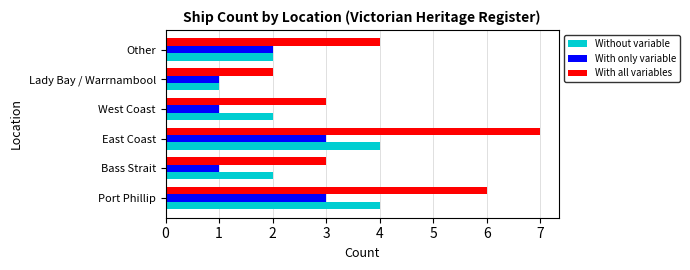

How many Without variable values are between 2 and 4?

5